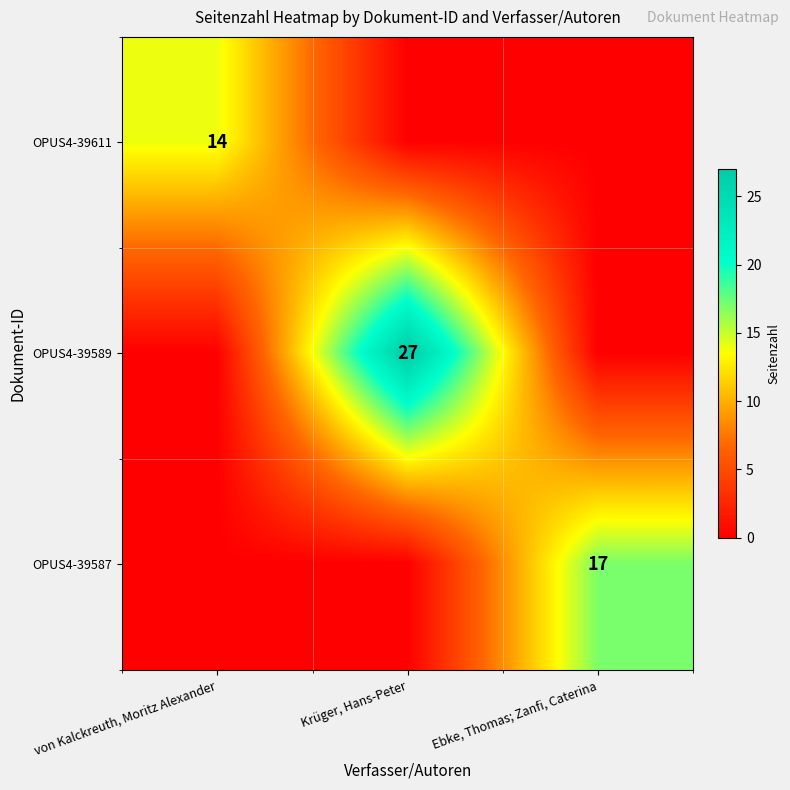

What is the greatest value displayed?

27